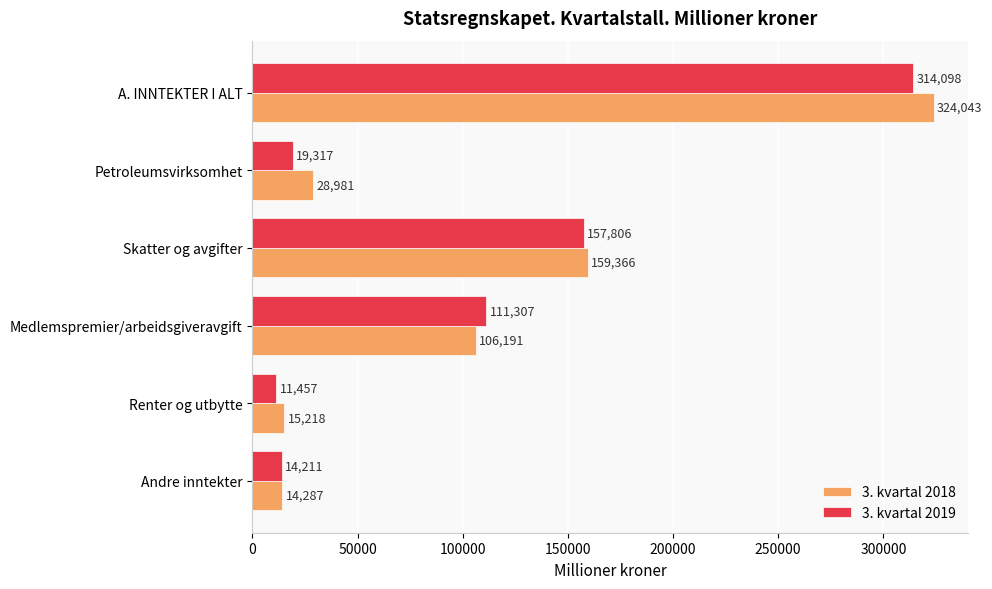

What is the sum of all 3. kvartal 2019 values?

628196